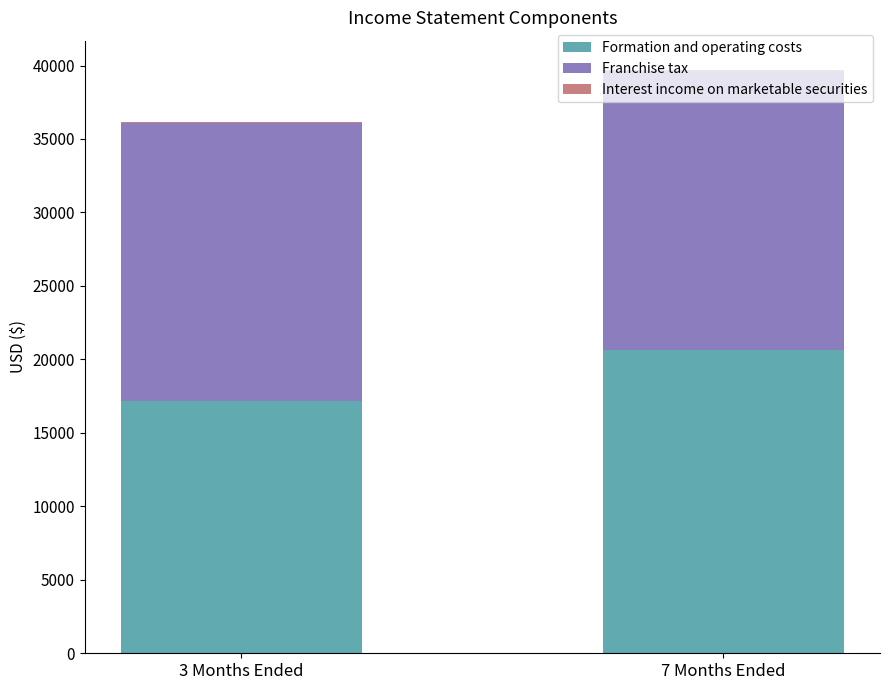

Does the chart contain stacked bars?

Yes